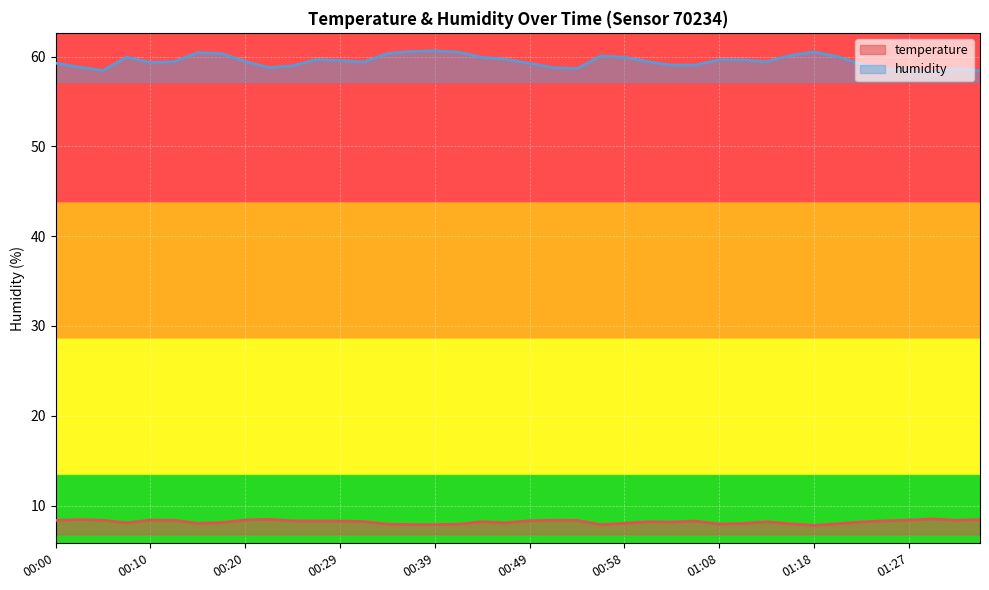

What is the value of the temperature point at the 26th from the left?

8.2